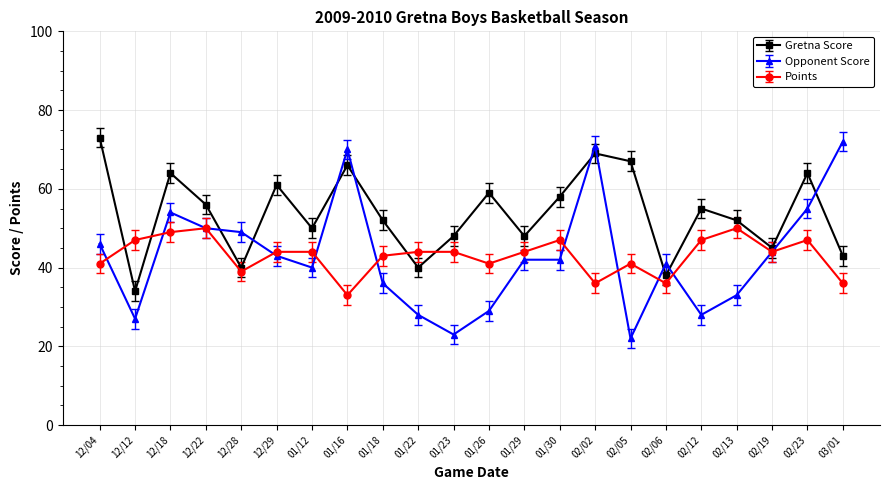

Rank the series at 12/18 from lowest to highest value.

Points, Opponent Score, Gretna Score